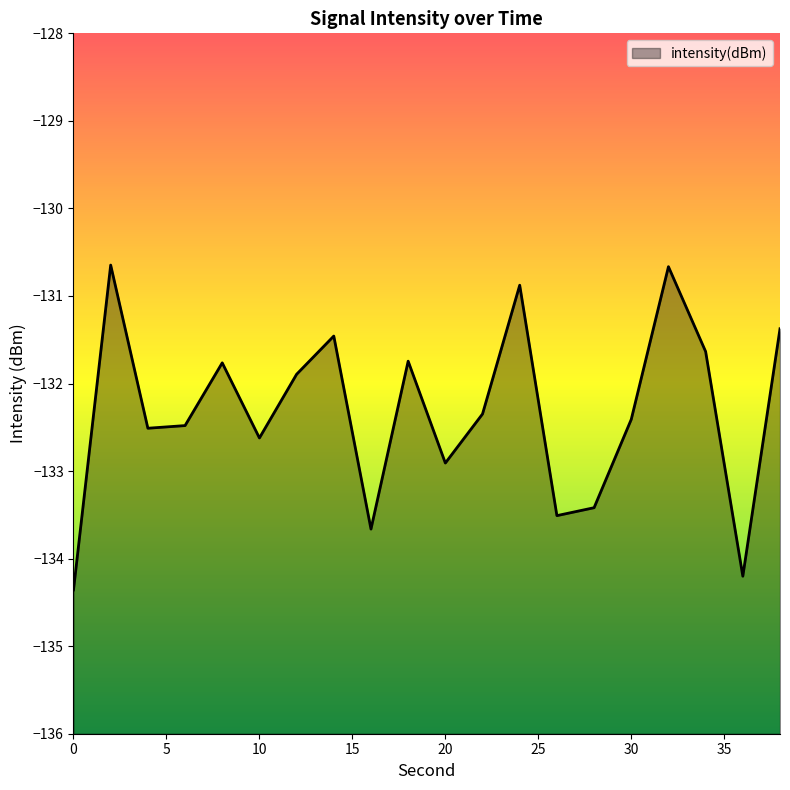

Rank the categories by value from lowest to highest.

0, 36, 16, 26, 28, 20, 10, 4, 6, 30, 22, 12, 8, 18, 34, 14, 38, 24, 32, 2